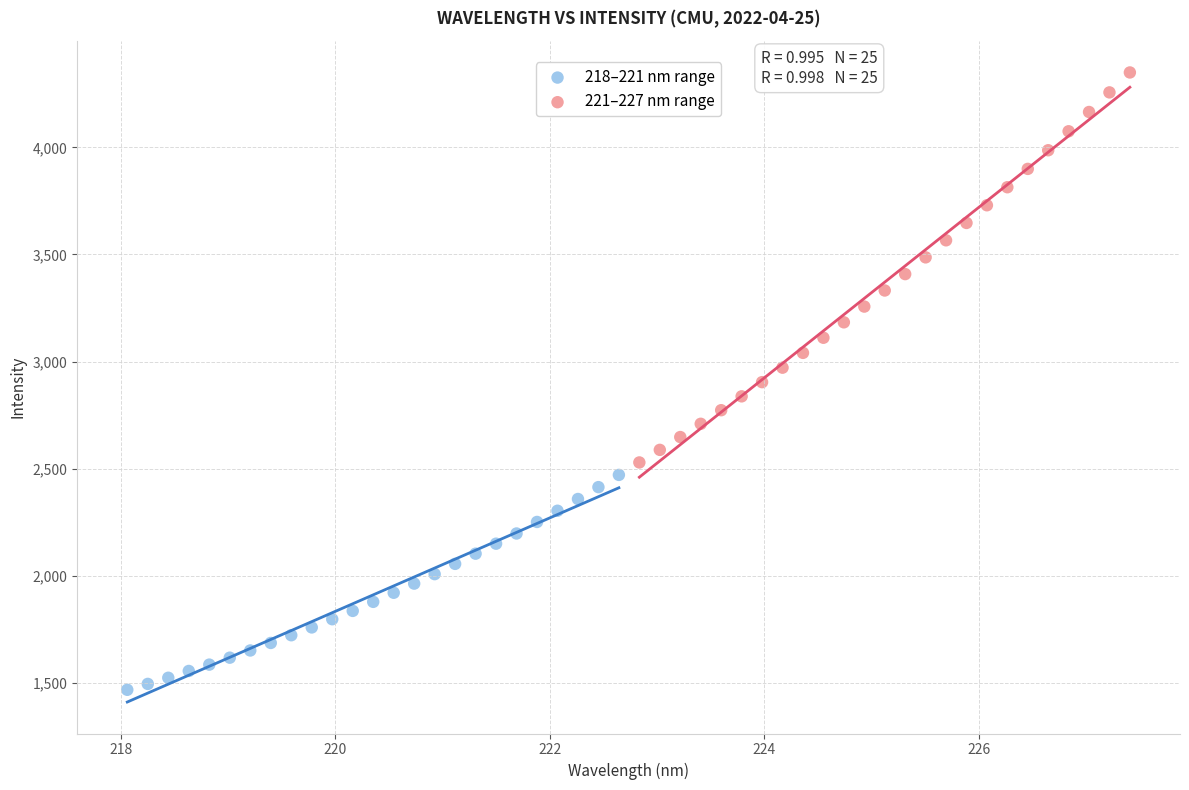

What are all the series names shown in the legend?

218–221 nm range, 221–227 nm range